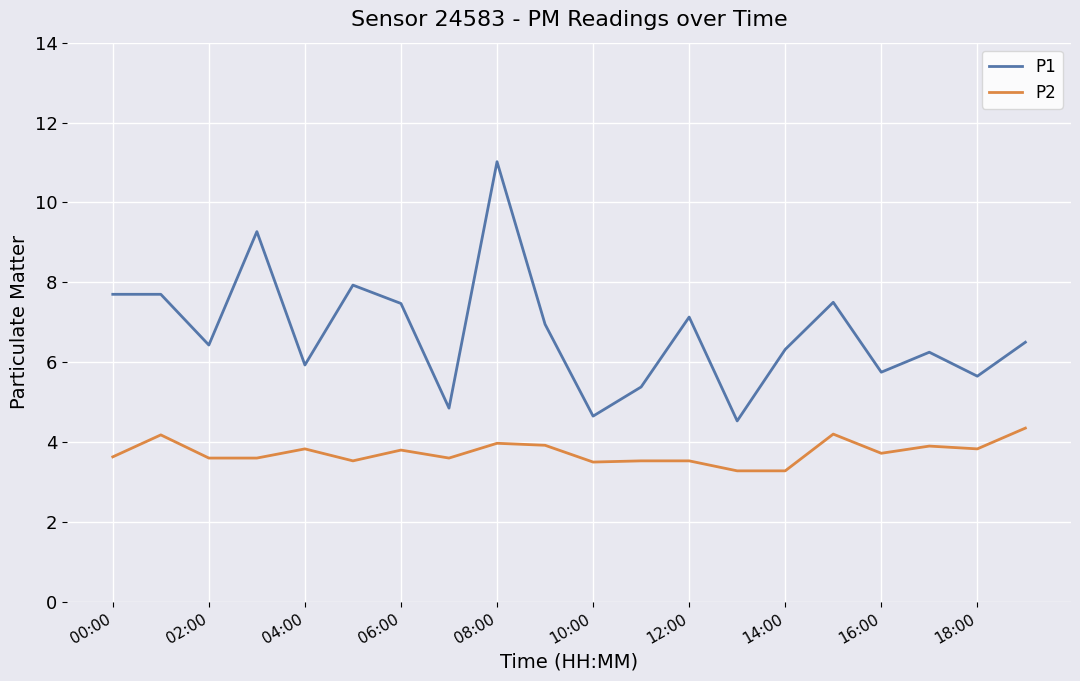

Rank the series by their average value, from highest to lowest.

P1, P2